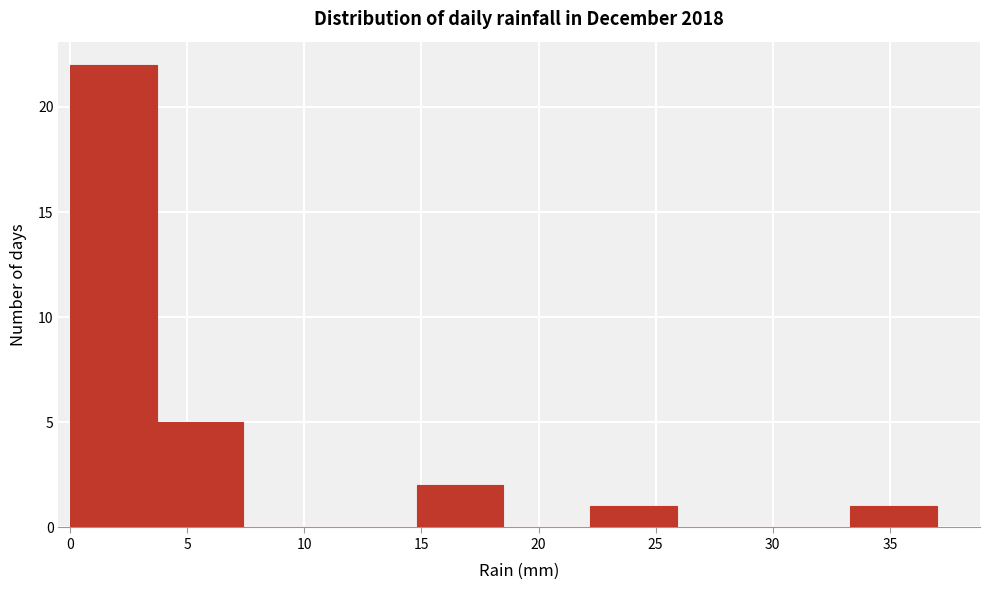

How tall is the bar that spans 33.3 to 37.0 on the x-axis? Neither the bar edges nor the heights are printed on the chart, so give them approximately, as read against the axes.

1